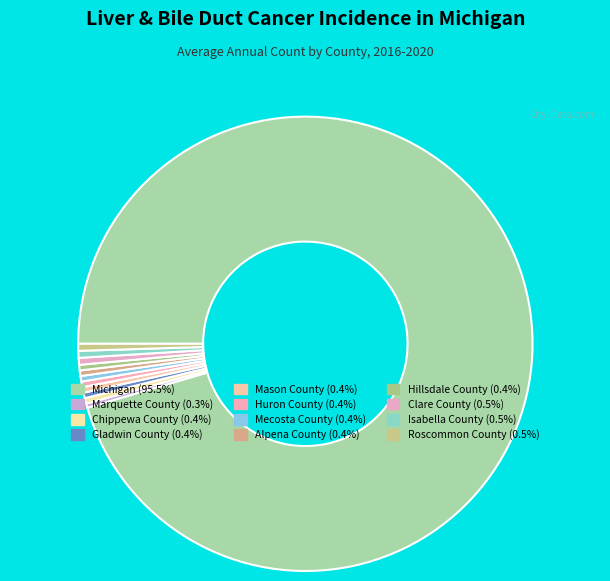

How many segments does this pie chart have?

12